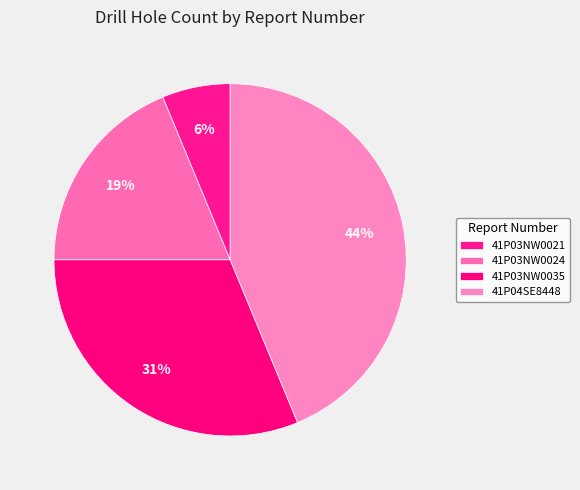

How many segments does this pie chart have?

4